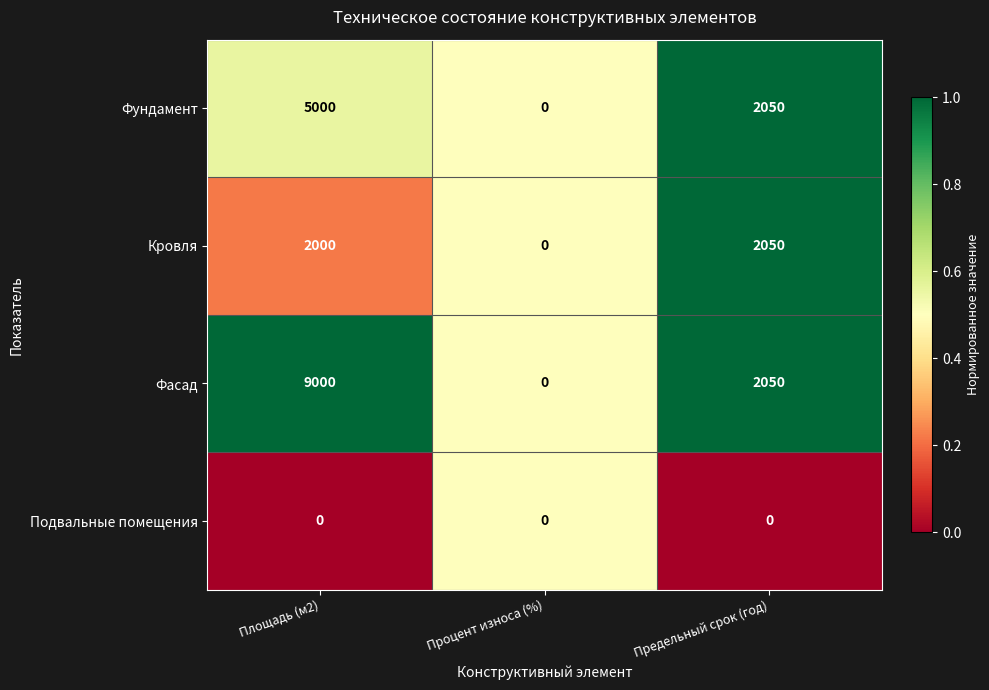

Reading left to right, what are all the values shown in this chart?

Фундамент: Площадь (м2)=5000	Процент износа (%)=0	Предельный срок (год)=2050
Кровля: Площадь (м2)=2000	Процент износа (%)=0	Предельный срок (год)=2050
Фасад: Площадь (м2)=9000	Процент износа (%)=0	Предельный срок (год)=2050
Подвальные помещения: Площадь (м2)=0	Процент износа (%)=0	Предельный срок (год)=0